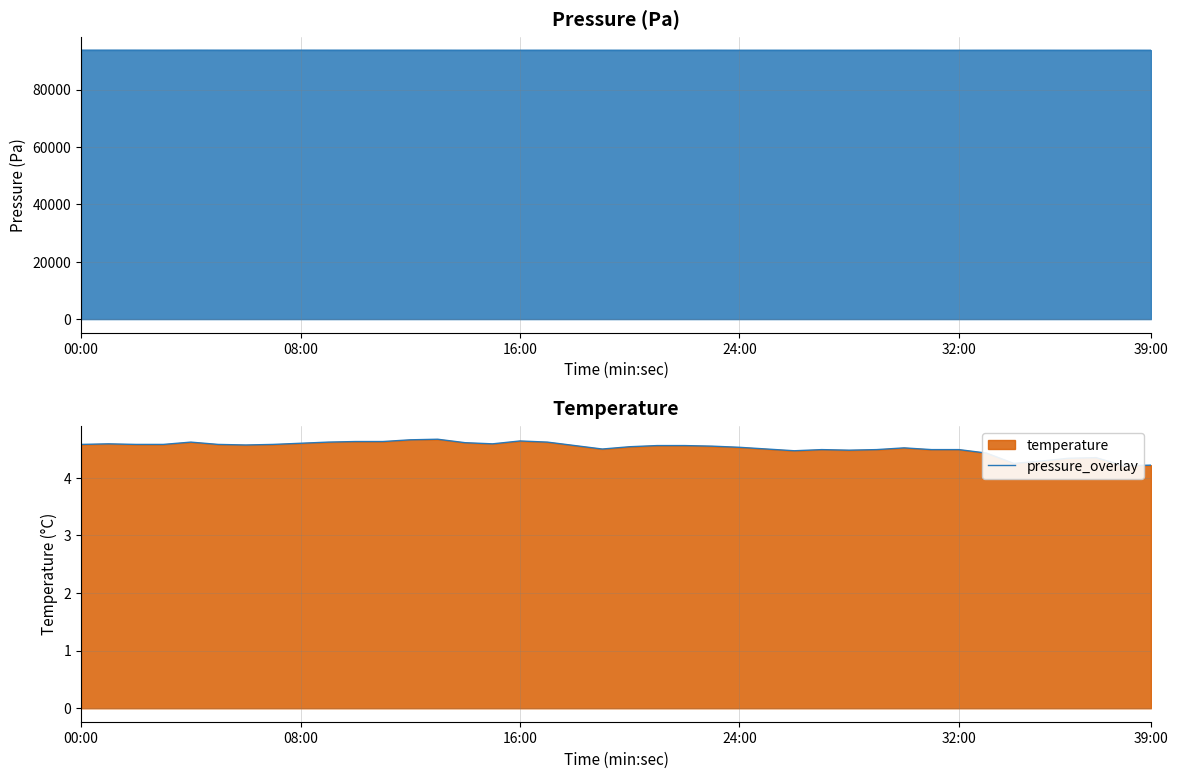

The value at 32:00 is 1.7. True or false?

False